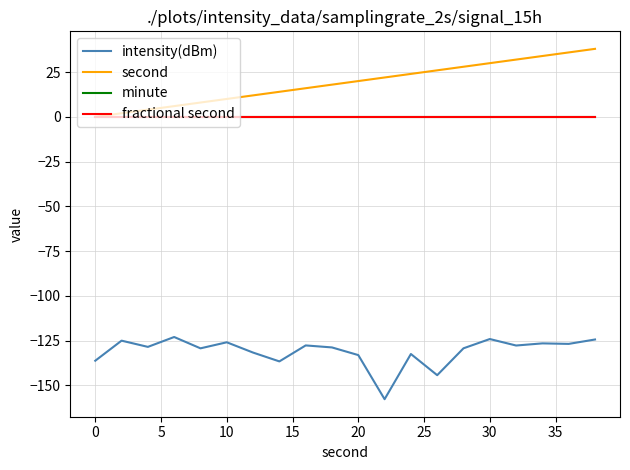

Is this an area chart (filled region under the line)?

No